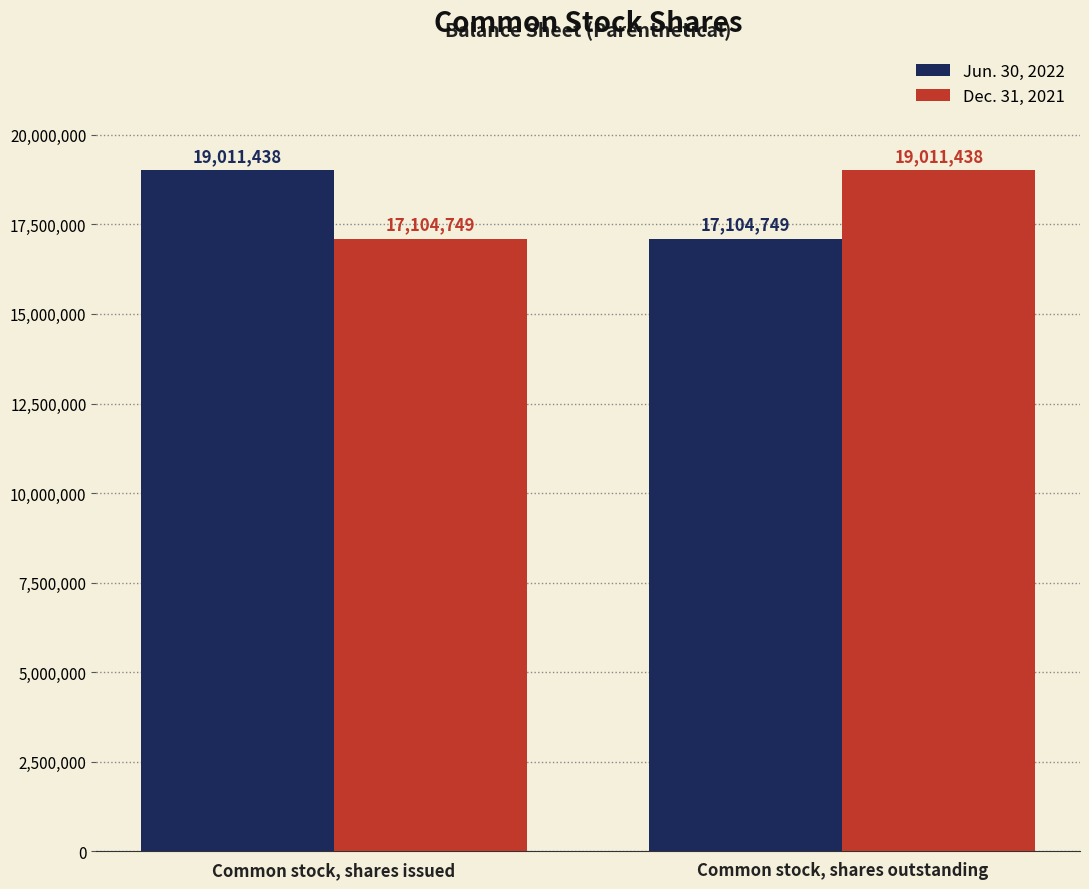

How many bars are there in total?

4